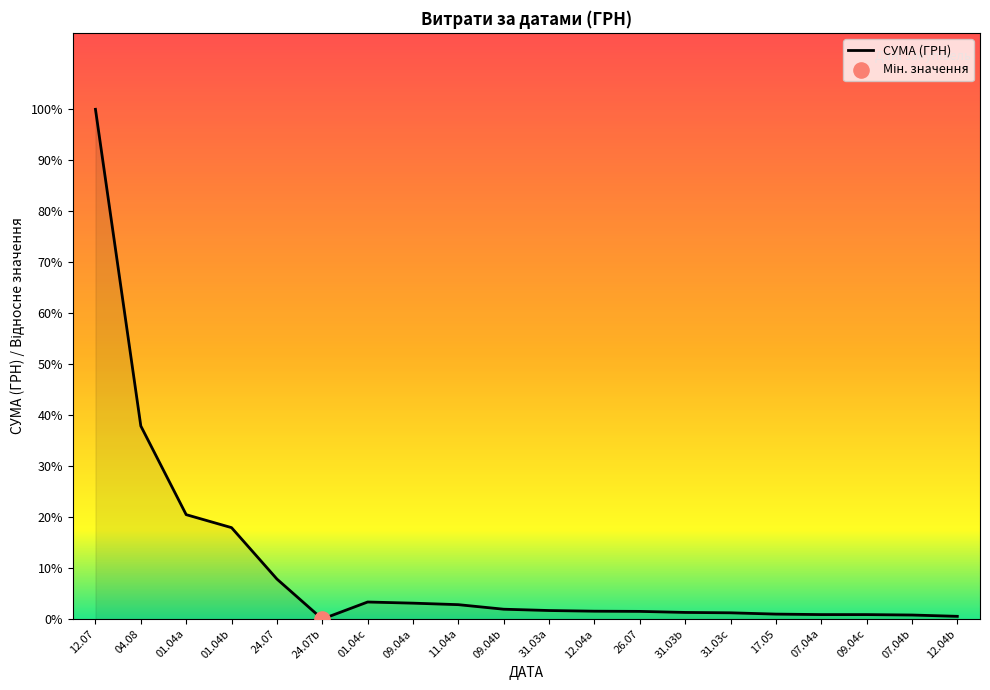

What is the change in value from 01.04c to 31.03b?

-6042.8